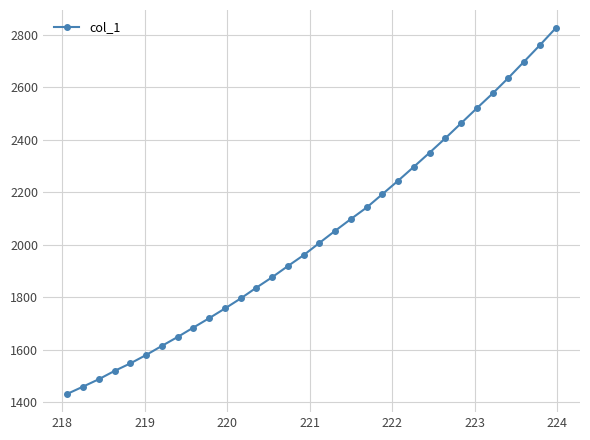

What is the difference between the maximum and minimum values?

1391.6